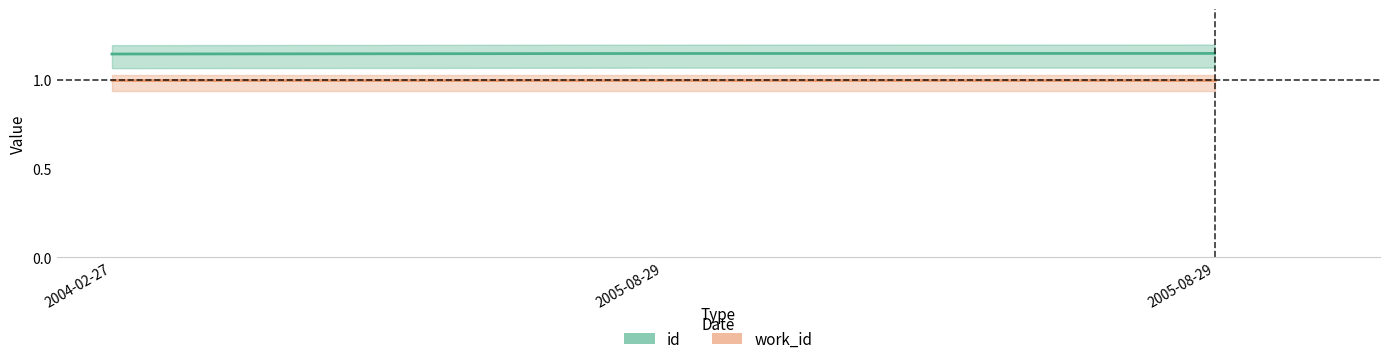

Rank the categories by value from highest to lowest.

2005-08-29, 2005-08-29, 2004-02-27